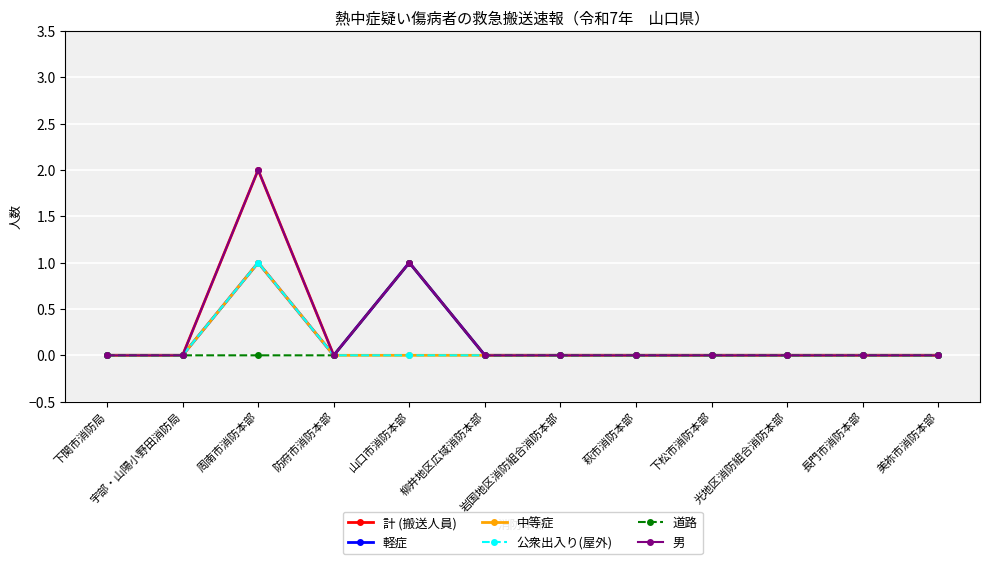

Does the chart have visible grid lines?

Yes